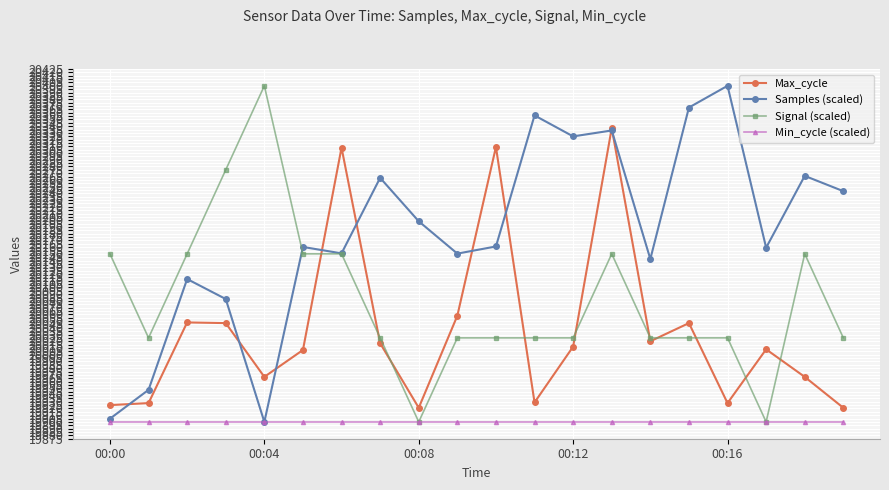

True or false: Max_cycle and Min_cycle (scaled) cross at least once.

False